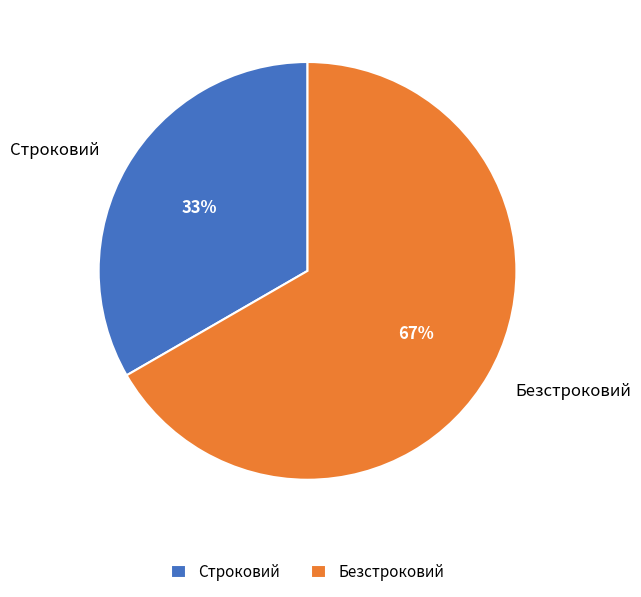

Is it true that Строковий is 33% of the pie?

True